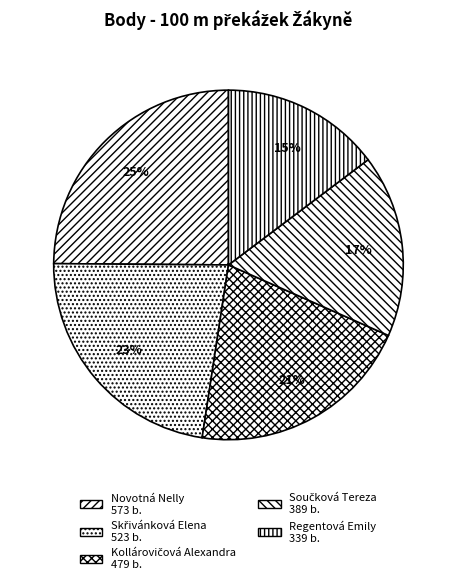

Does Skřivánková Elena account for over 50% of the chart?

No